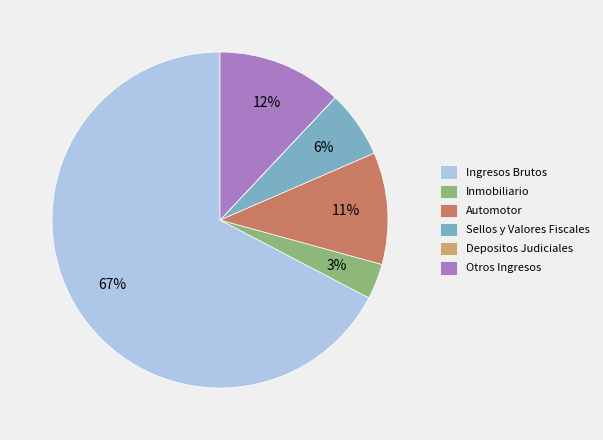

To the nearest percent, what is the average slice percentage?

17%